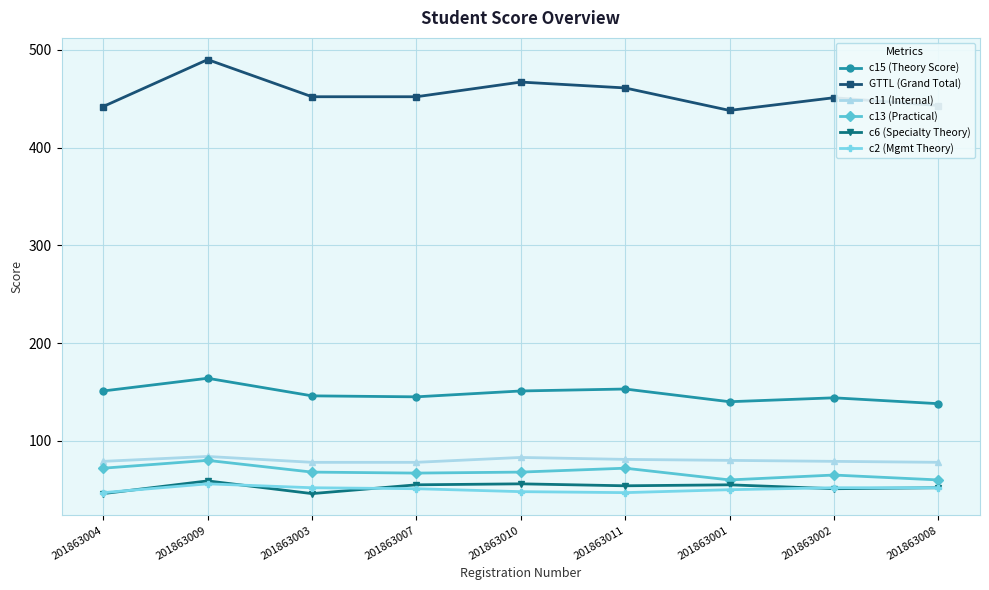

How many distinct data groups are displayed?

6